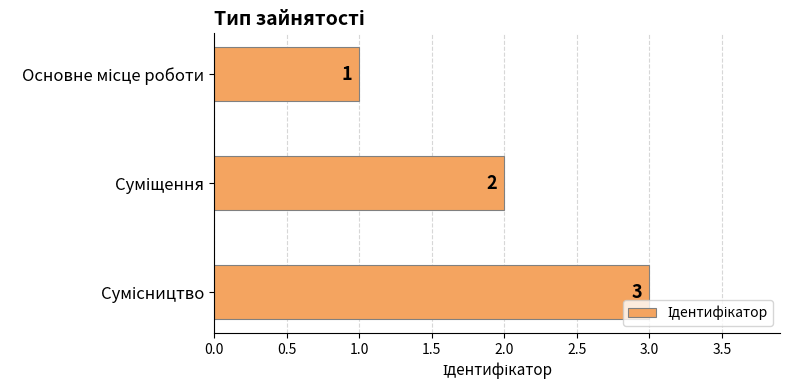

What is the value of the 2nd bar from the top?

2